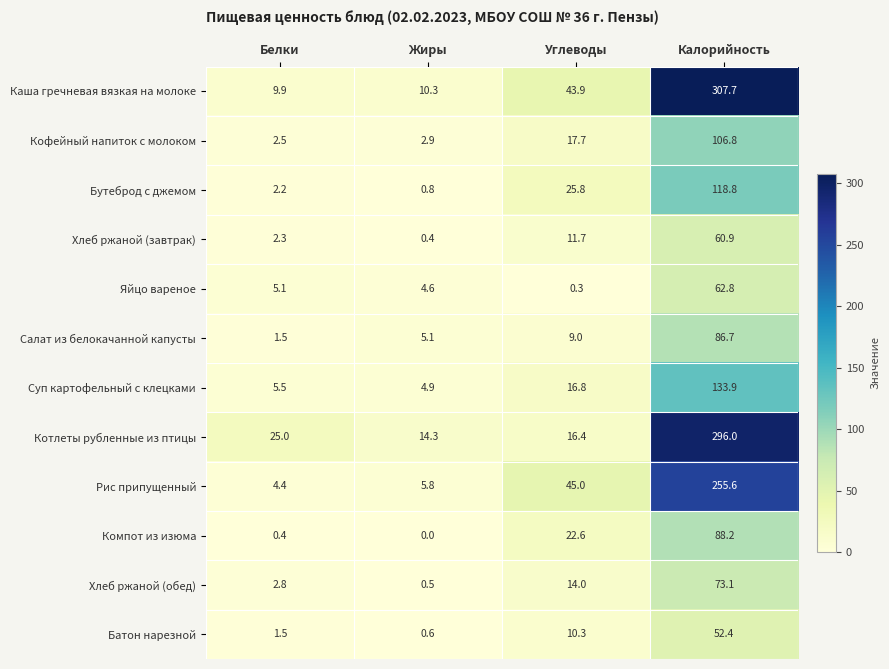

What is the difference between the second highest and second lowest values in the Салат из белокачанной капусты series?

3.9